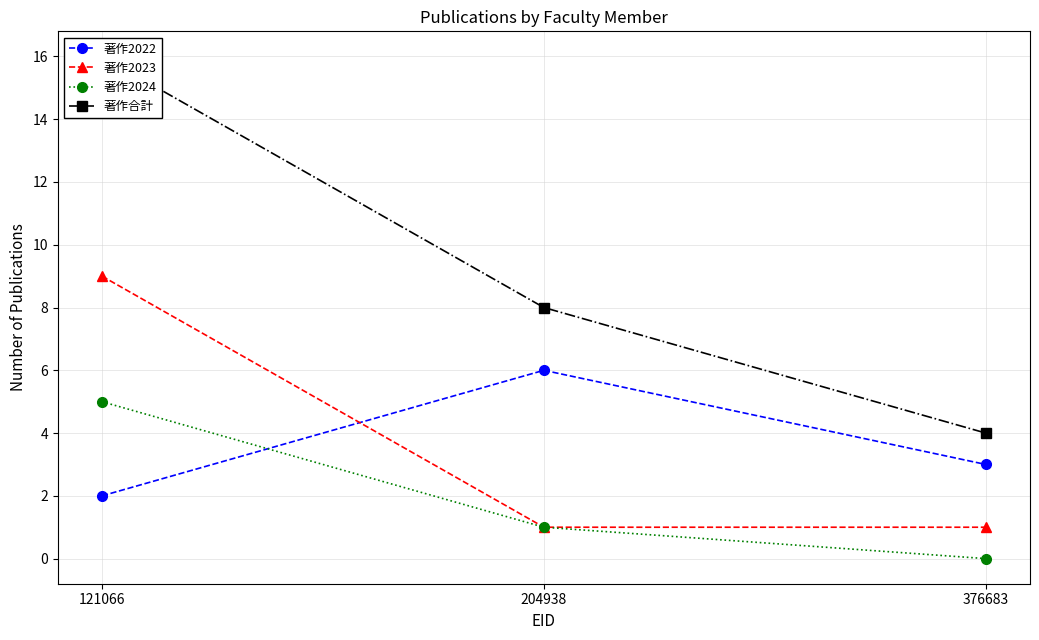

At which label does 著作2022 reach its peak?

204938